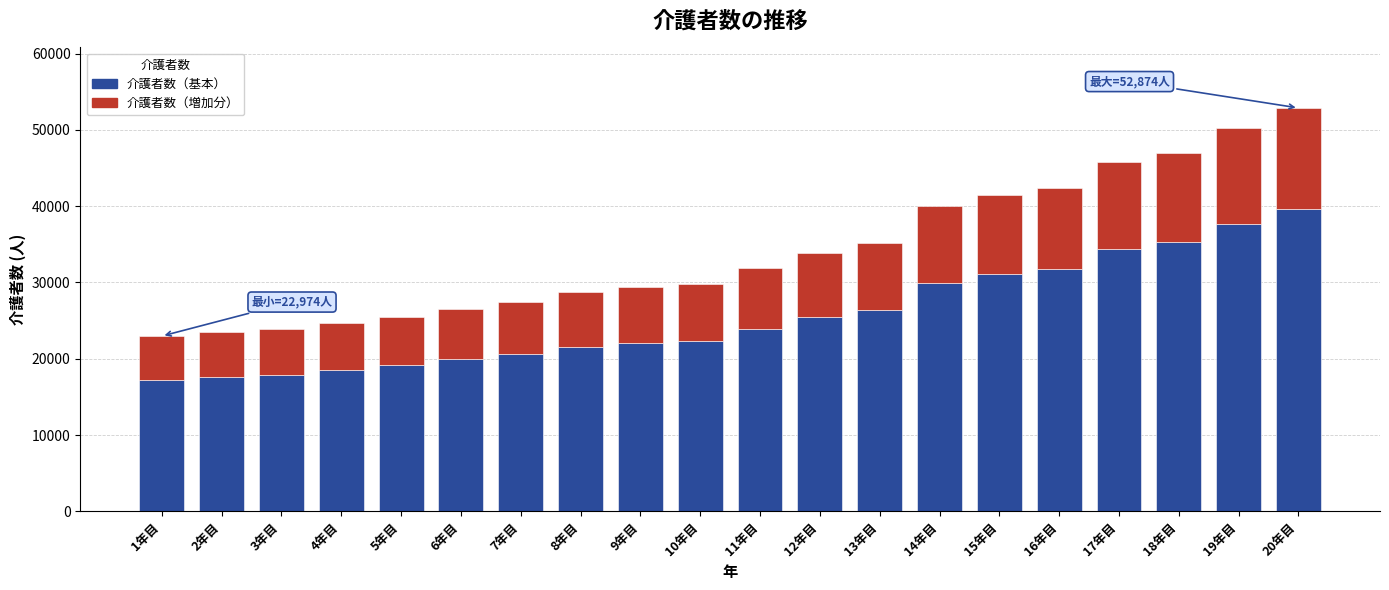

What is the difference between the maximum and minimum values in the 介護者数（基本） series?

22425